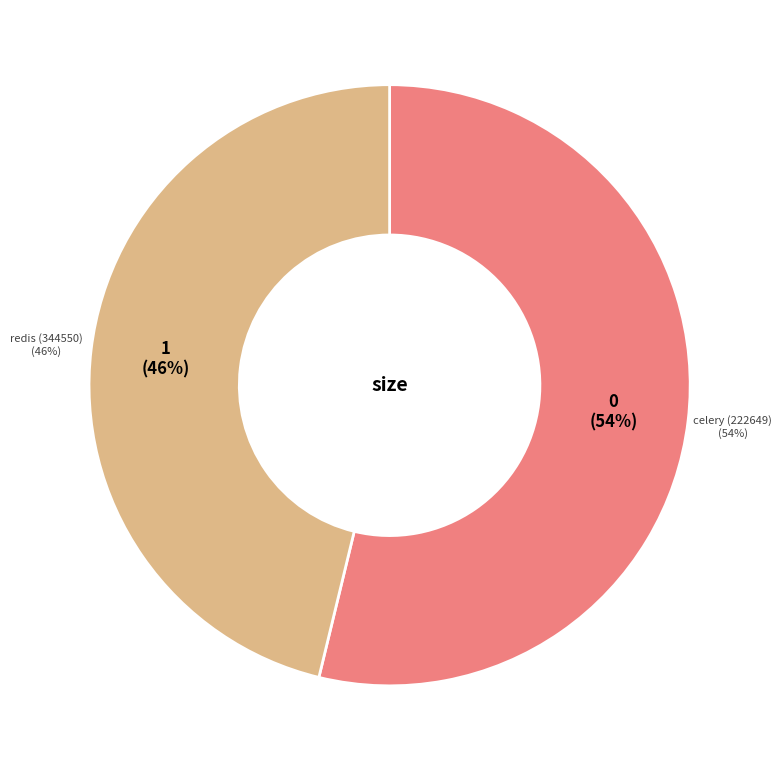

Count the number of slices in the pie.

2